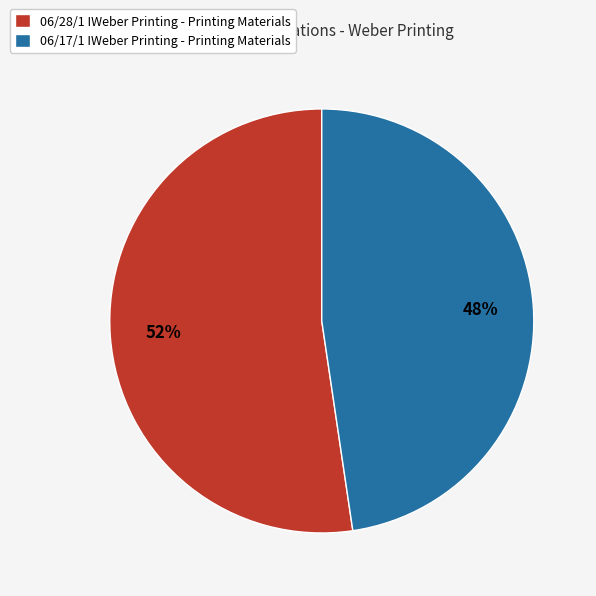

Which category has the smallest portion of the pie?

06/17/1 IWeber Printing - Printing Materials